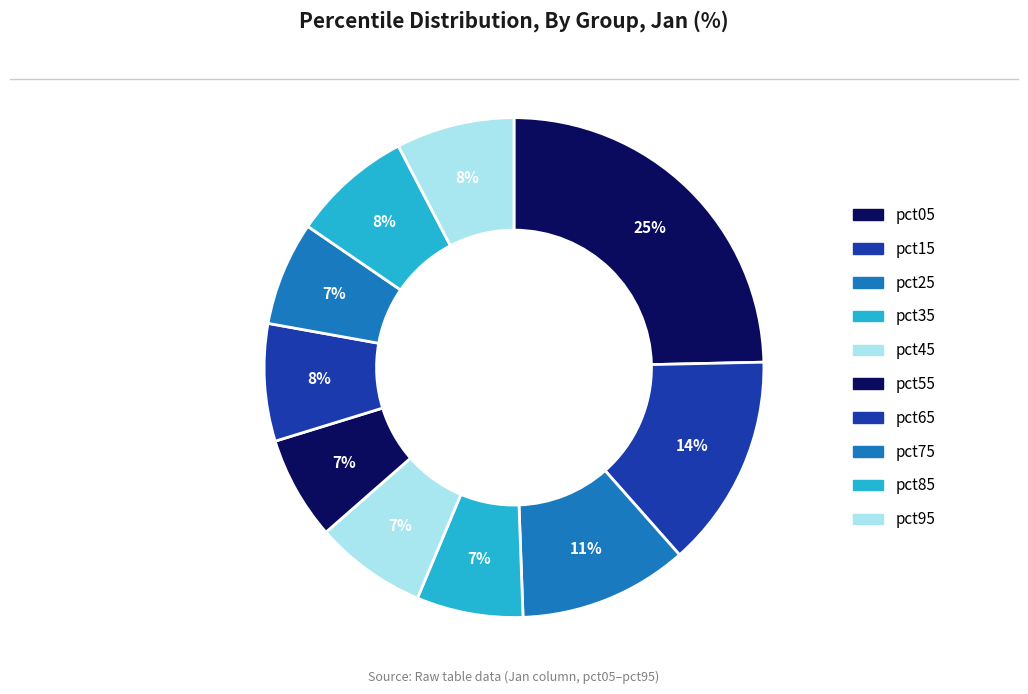

How many slices are in this pie chart?

10